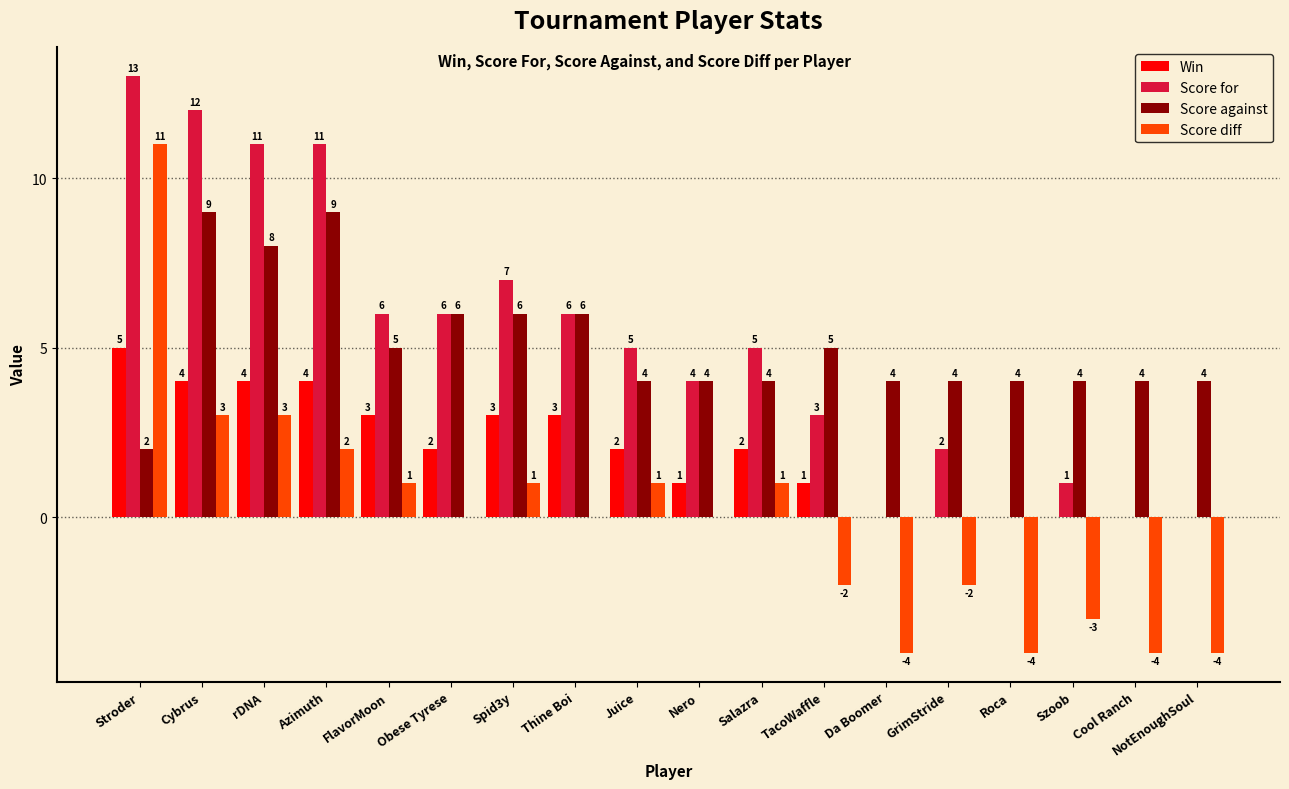

Between FlavorMoon and Da Boomer, which series saw the biggest shift?

Score for